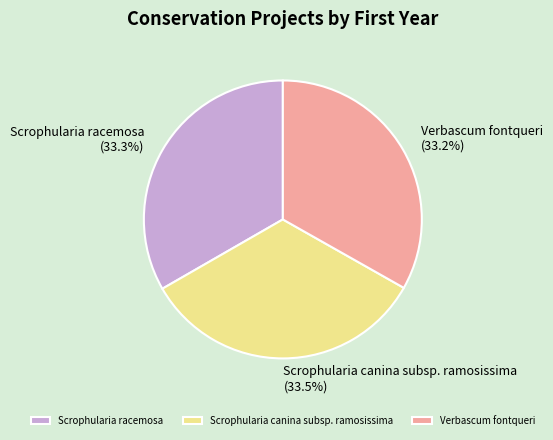

What percentage is the Verbascum fontqueri slice, to the nearest percent?

33%